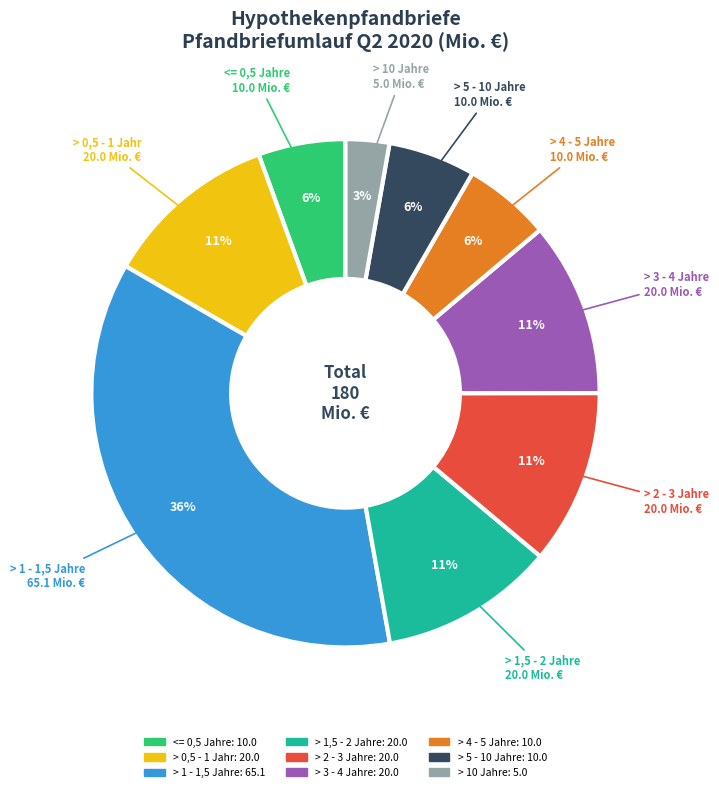

To the nearest percent, what is the combined percentage of > 0,5 - 1 Jahr and > 5 - 10 Jahre?

17%